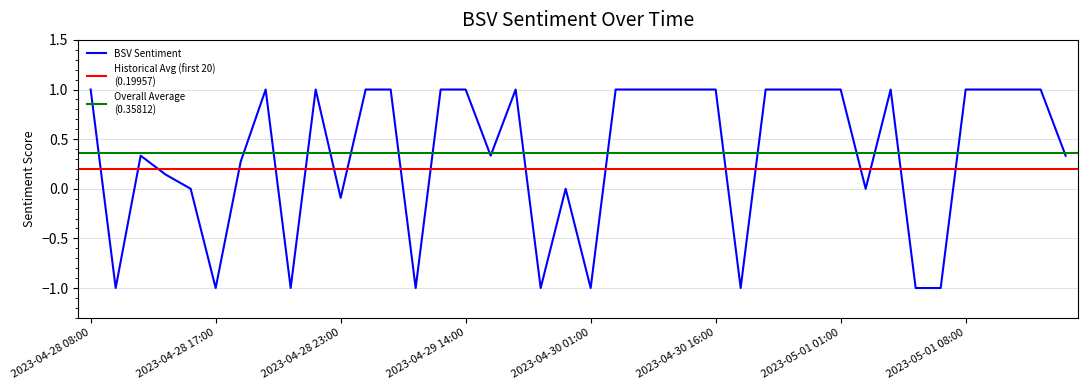

Count the number of data series in this chart.

1